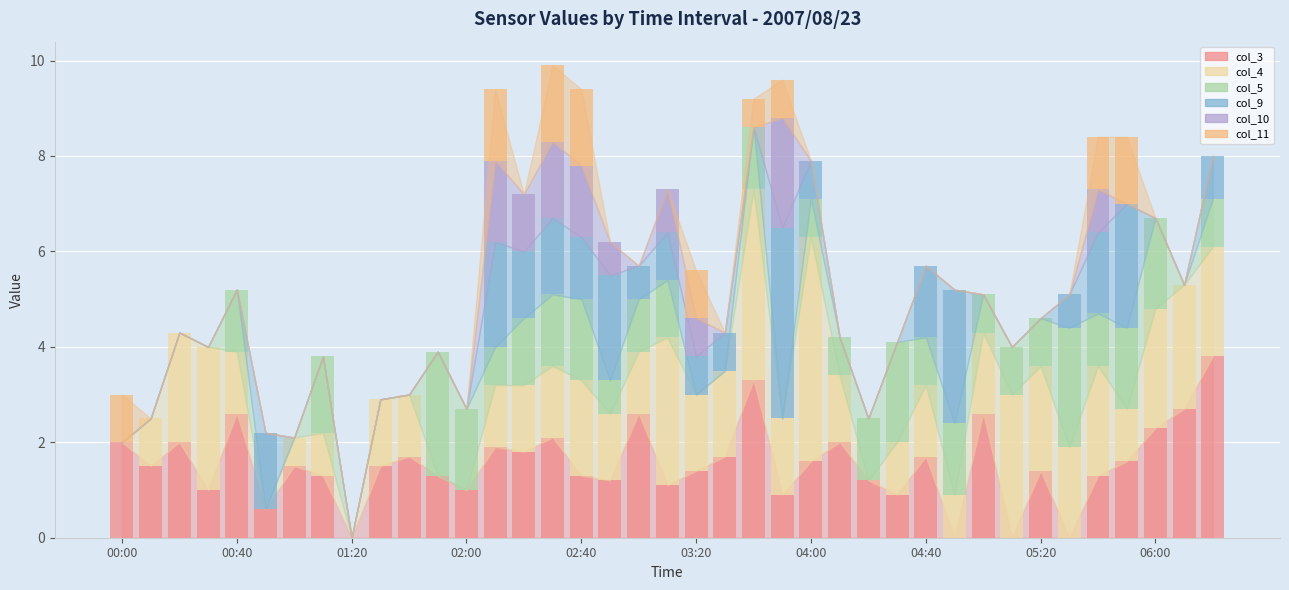

Are the bars horizontal?

No